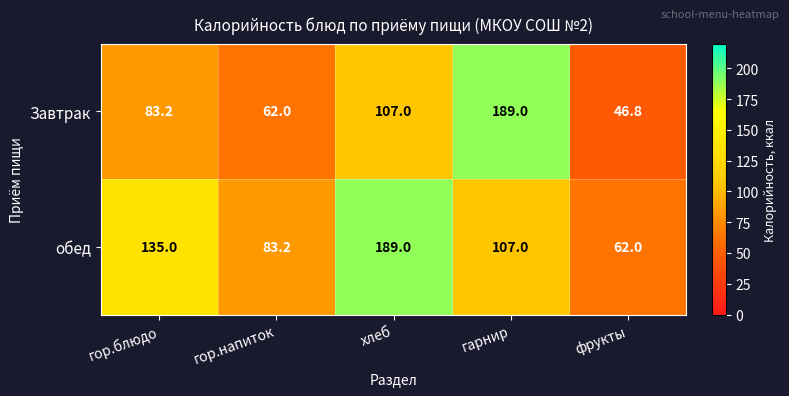

What is the greatest value displayed?

189.0